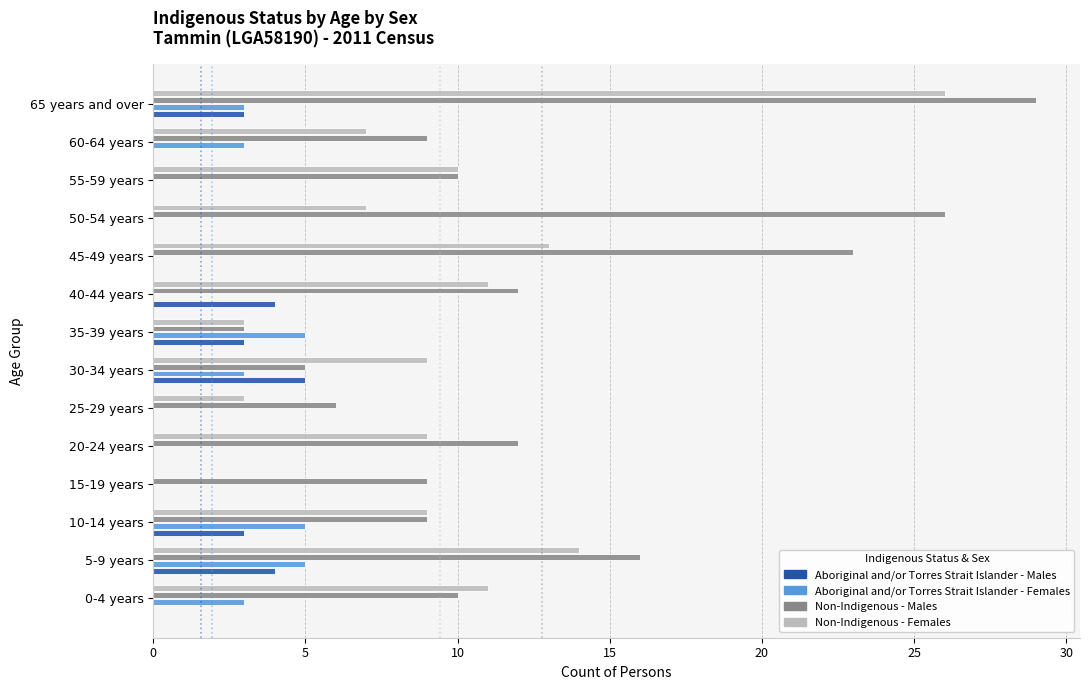

The value of Non-Indigenous - Females at 25-29 years is 1. True or false?

False